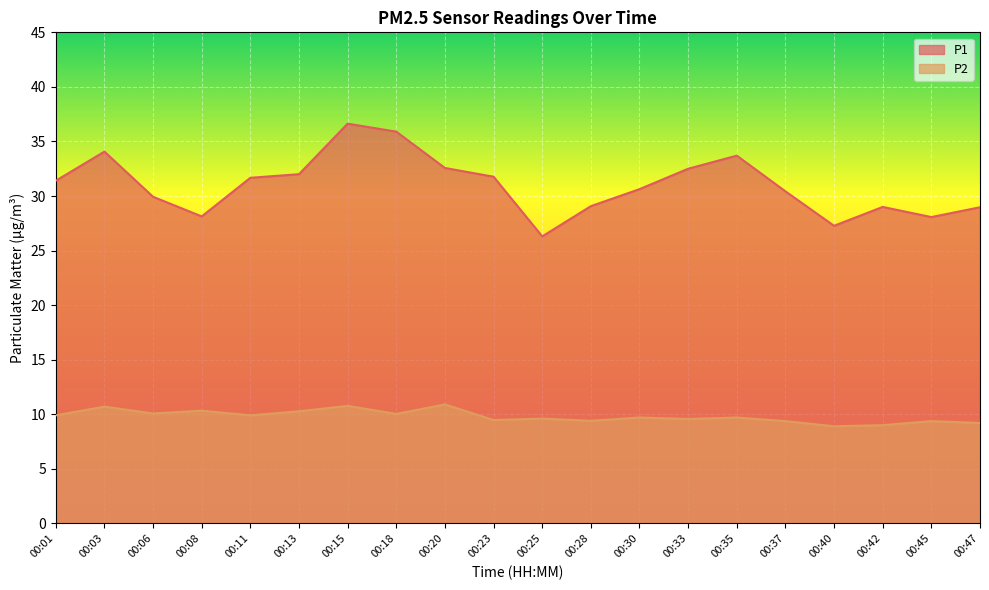

Is it true that P2 equals 9.7 at 00:35?

True